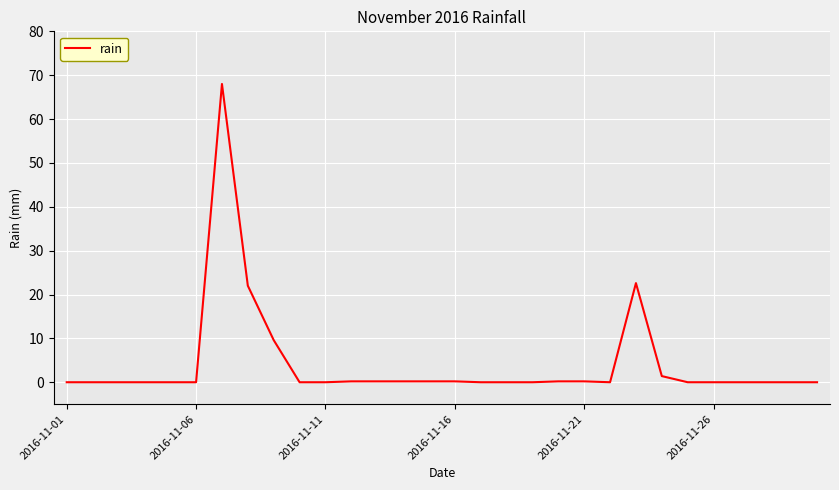

What is the difference between the maximum and minimum values?

68.0